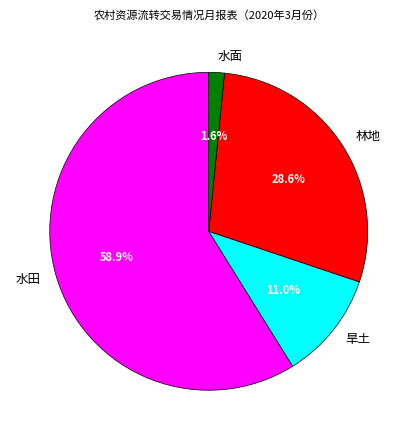

The 旱土 slice represents 11% of the pie. True or false?

True